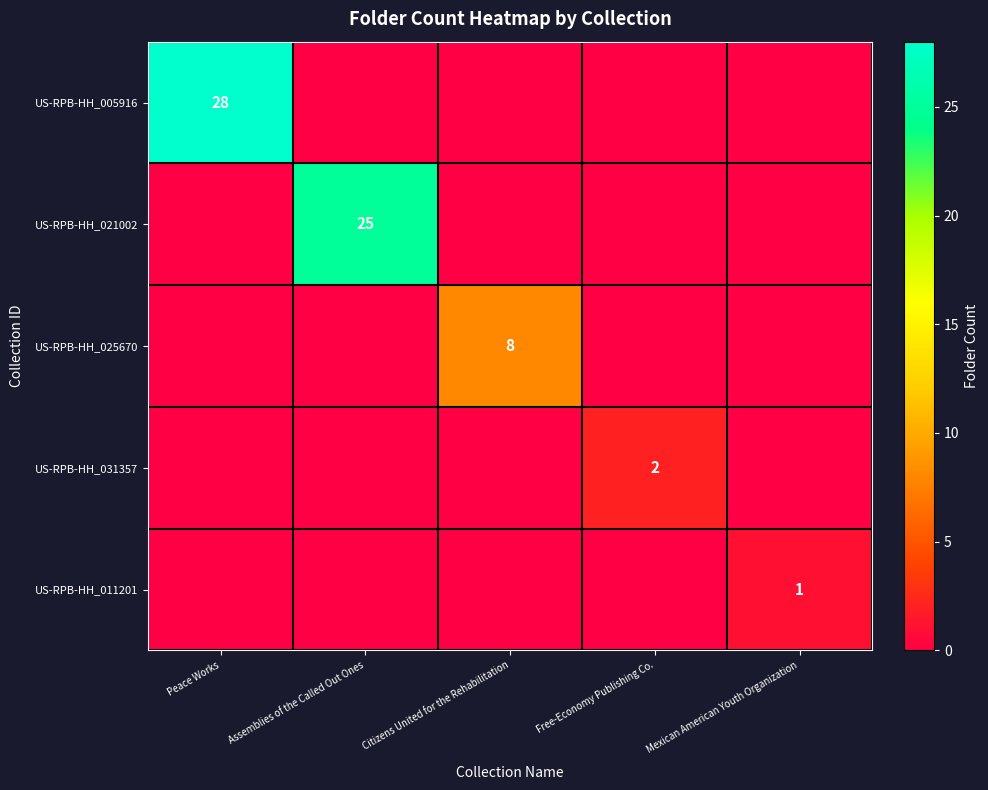

At how many categories does at least one series exceed 14?

2